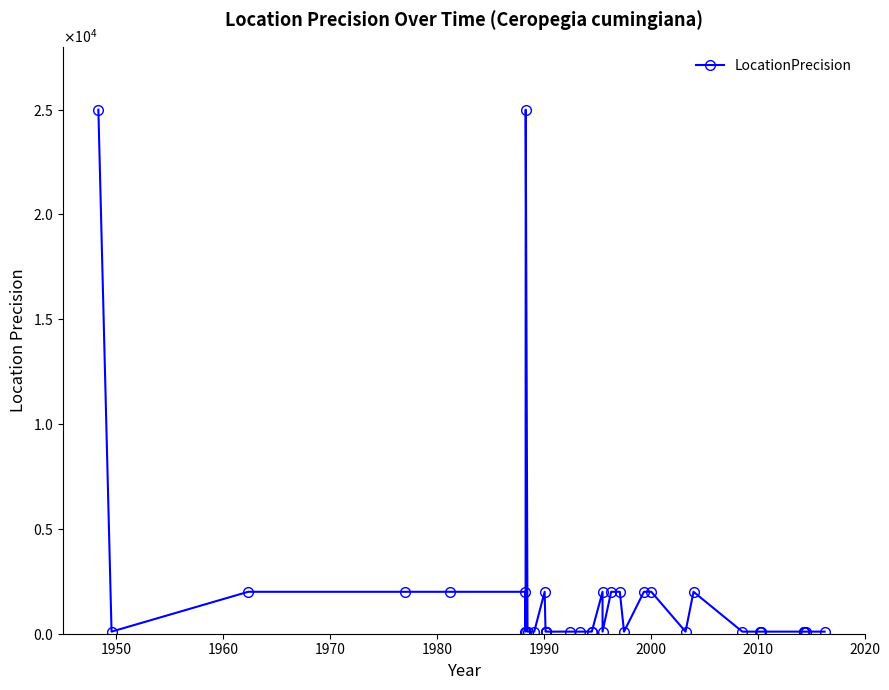

How many categories are shown in the chart?

39